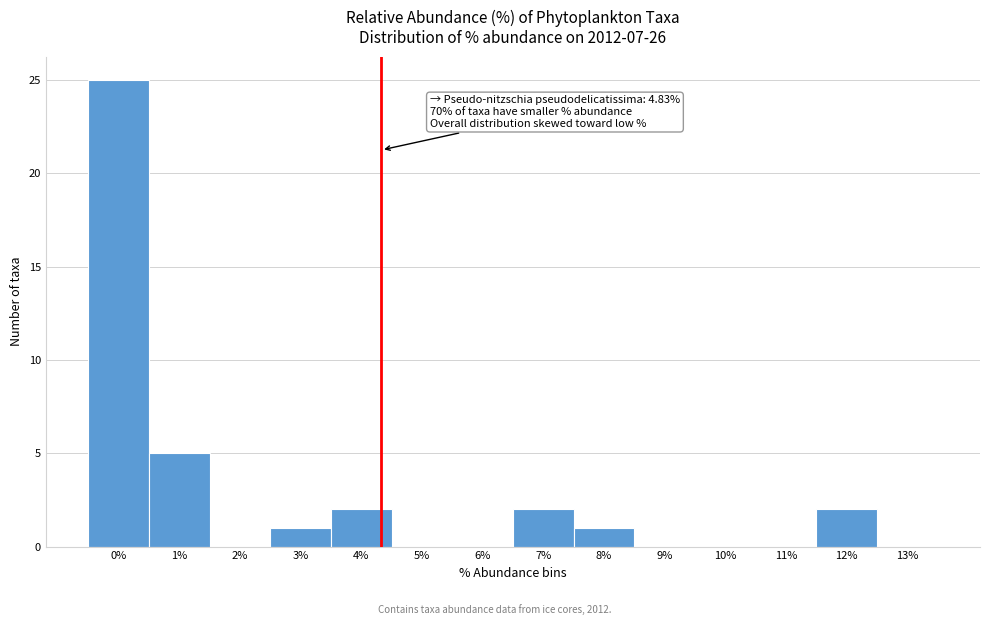

Reading left to right, transcribe all the data shown in this chart.

0%=25	1%=5	2%=0	3%=1	4%=2	5%=0	6%=0	7%=2	8%=1	9%=0	10%=0	11%=0	12%=2	13%=0